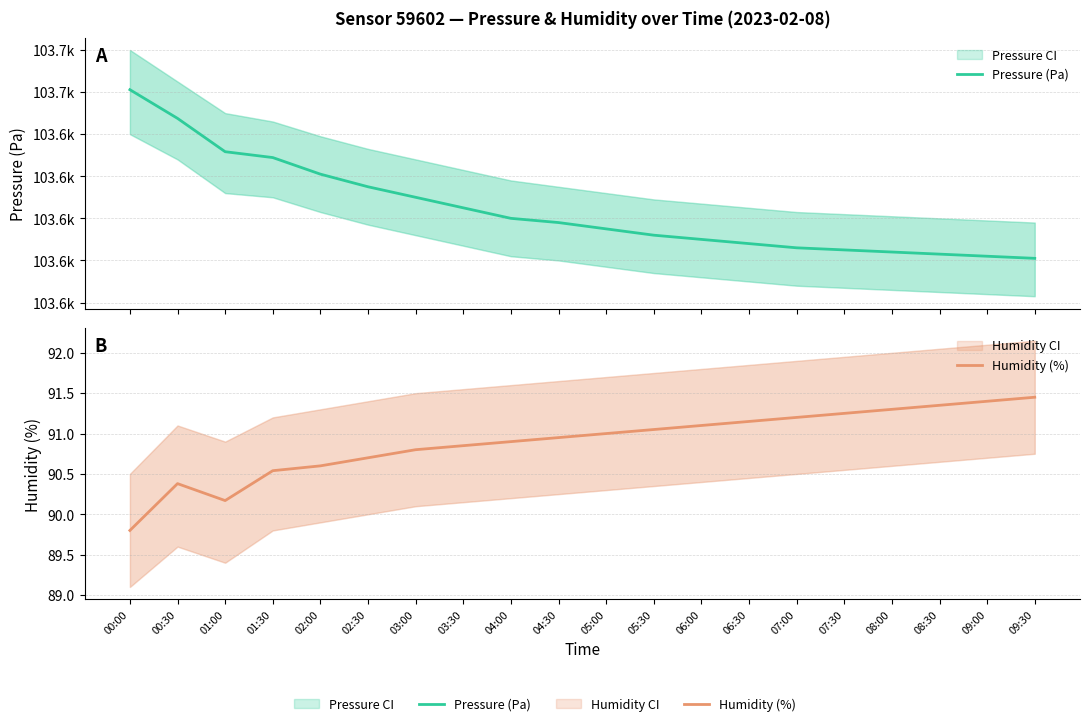

Count the number of data series in this chart.

2